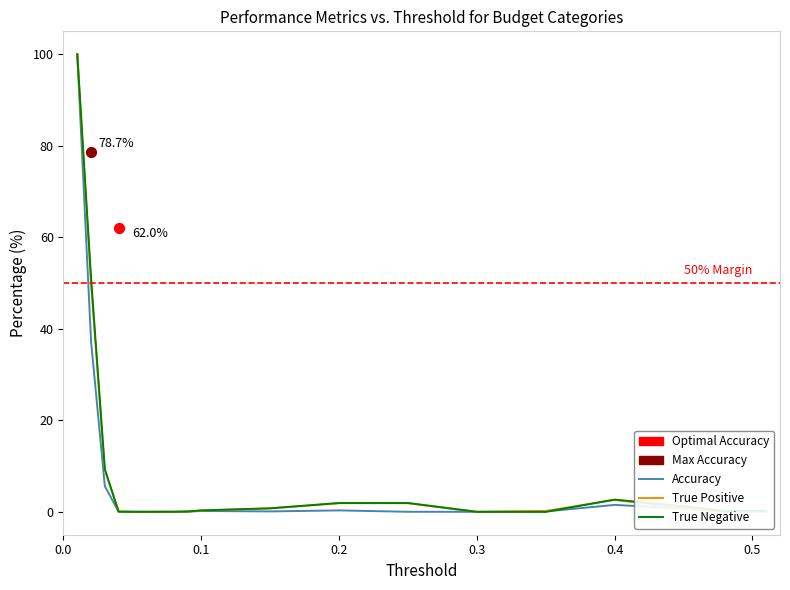

Which series reaches the minimum Y coordinate?

Accuracy